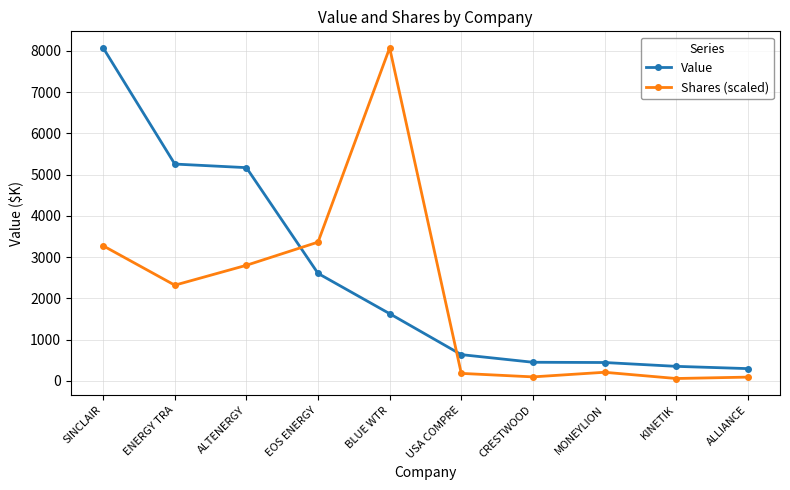

True or false: Value has a value of 351.0 at KINETIK.

True